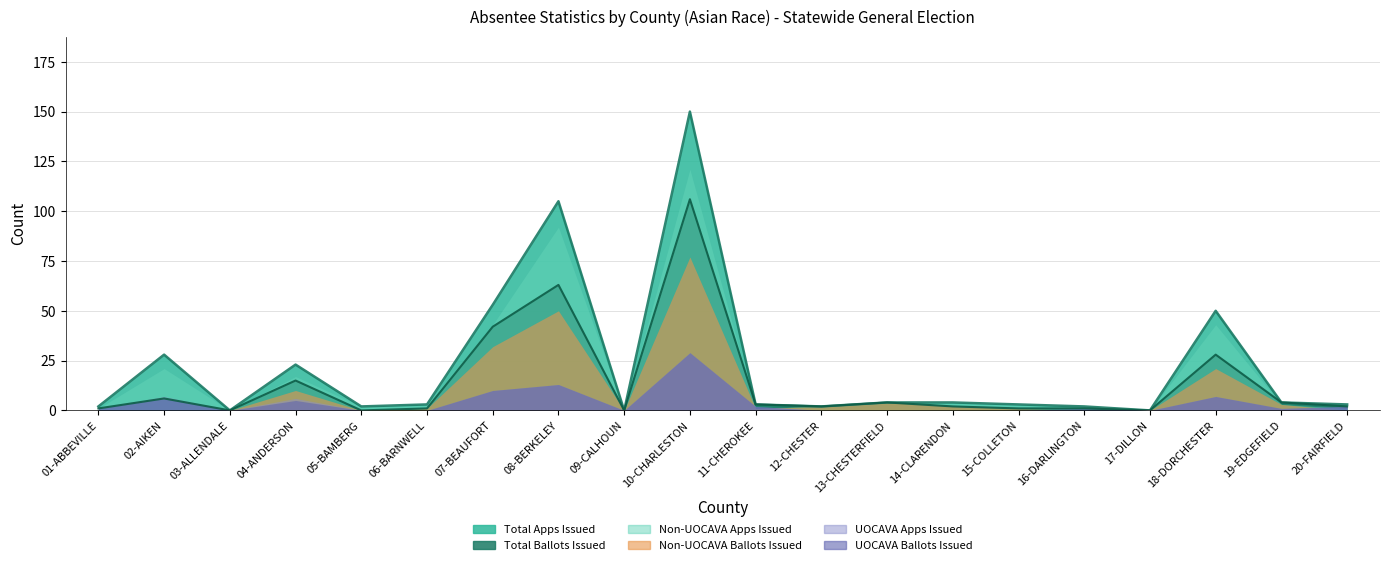

Reading right to left, extract all data points from this chart.

Total Apps Issued: 20-FAIRFIELD=3	19-EDGEFIELD=4	18-DORCHESTER=50	17-DILLON=0	16-DARLINGTON=2	15-COLLETON=3	14-CLARENDON=4	13-CHESTERFIELD=4	12-CHESTER=2	11-CHEROKEE=3	10-CHARLESTON=150	09-CALHOUN=0	08-BERKELEY=105	07-BEAUFORT=53	06-BARNWELL=3	05-BAMBERG=2	04-ANDERSON=23	03-ALLENDALE=0	02-AIKEN=28	01-ABBEVILLE=2
Total Ballots Issued: 20-FAIRFIELD=2	19-EDGEFIELD=4	18-DORCHESTER=28	17-DILLON=0	16-DARLINGTON=1	15-COLLETON=1	14-CLARENDON=2	13-CHESTERFIELD=4	12-CHESTER=2	11-CHEROKEE=3	10-CHARLESTON=106	09-CALHOUN=0	08-BERKELEY=63	07-BEAUFORT=42	06-BARNWELL=1	05-BAMBERG=0	04-ANDERSON=15	03-ALLENDALE=0	02-AIKEN=6	01-ABBEVILLE=1
Non-UOCAVA Apps Issued: 20-FAIRFIELD=1	19-EDGEFIELD=3	18-DORCHESTER=43	17-DILLON=0	16-DARLINGTON=1	15-COLLETON=3	14-CLARENDON=4	13-CHESTERFIELD=4	12-CHESTER=2	11-CHEROKEE=1	10-CHARLESTON=121	09-CALHOUN=0	08-BERKELEY=92	07-BEAUFORT=43	06-BARNWELL=3	05-BAMBERG=2	04-ANDERSON=17	03-ALLENDALE=0	02-AIKEN=21	01-ABBEVILLE=1
Non-UOCAVA Ballots Issued: 20-FAIRFIELD=0	19-EDGEFIELD=3	18-DORCHESTER=21	17-DILLON=0	16-DARLINGTON=0	15-COLLETON=1	14-CLARENDON=2	13-CHESTERFIELD=4	12-CHESTER=2	11-CHEROKEE=1	10-CHARLESTON=77	09-CALHOUN=0	08-BERKELEY=50	07-BEAUFORT=32	06-BARNWELL=1	05-BAMBERG=0	04-ANDERSON=10	03-ALLENDALE=0	02-AIKEN=0	01-ABBEVILLE=0
UOCAVA Apps Issued: 20-FAIRFIELD=2	19-EDGEFIELD=1	18-DORCHESTER=7	17-DILLON=0	16-DARLINGTON=1	15-COLLETON=0	14-CLARENDON=0	13-CHESTERFIELD=0	12-CHESTER=0	11-CHEROKEE=2	10-CHARLESTON=29	09-CALHOUN=0	08-BERKELEY=13	07-BEAUFORT=10	06-BARNWELL=0	05-BAMBERG=0	04-ANDERSON=6	03-ALLENDALE=0	02-AIKEN=7	01-ABBEVILLE=1
UOCAVA Ballots Issued: 20-FAIRFIELD=2	19-EDGEFIELD=1	18-DORCHESTER=7	17-DILLON=0	16-DARLINGTON=1	15-COLLETON=0	14-CLARENDON=0	13-CHESTERFIELD=0	12-CHESTER=0	11-CHEROKEE=2	10-CHARLESTON=29	09-CALHOUN=0	08-BERKELEY=13	07-BEAUFORT=10	06-BARNWELL=0	05-BAMBERG=0	04-ANDERSON=5	03-ALLENDALE=0	02-AIKEN=6	01-ABBEVILLE=1